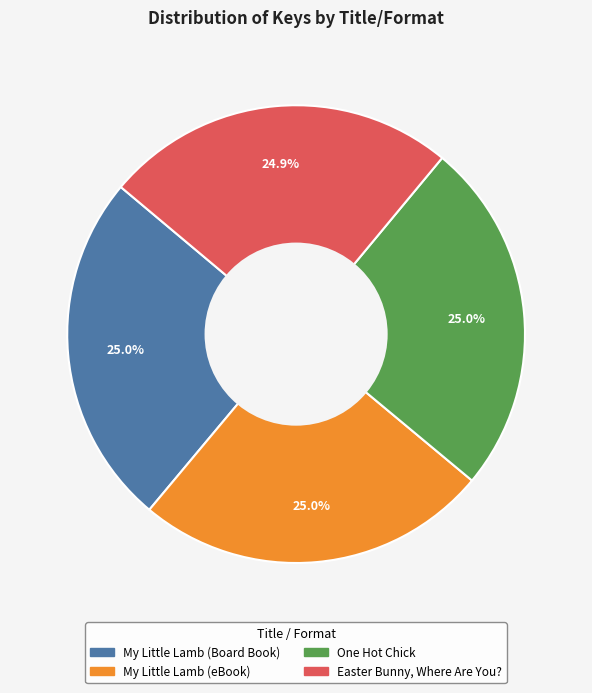

Is the sum of Easter Bunny, Where Are You? and My Little Lamb (Board Book) greater than half?

No